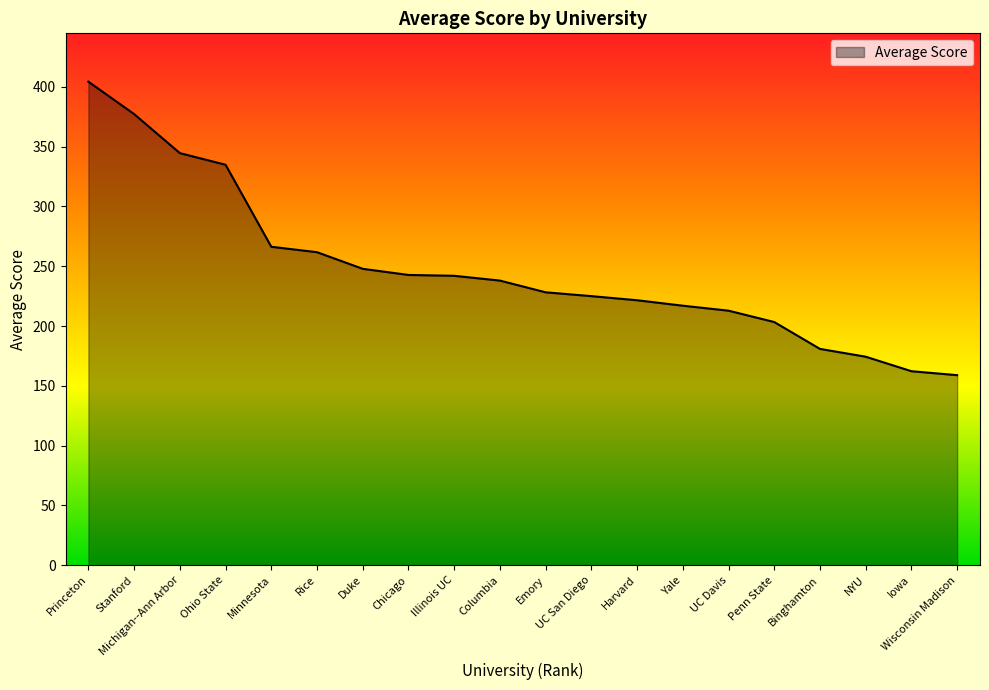

Is it true that the value at Wisconsin Madison is 36.1?

False